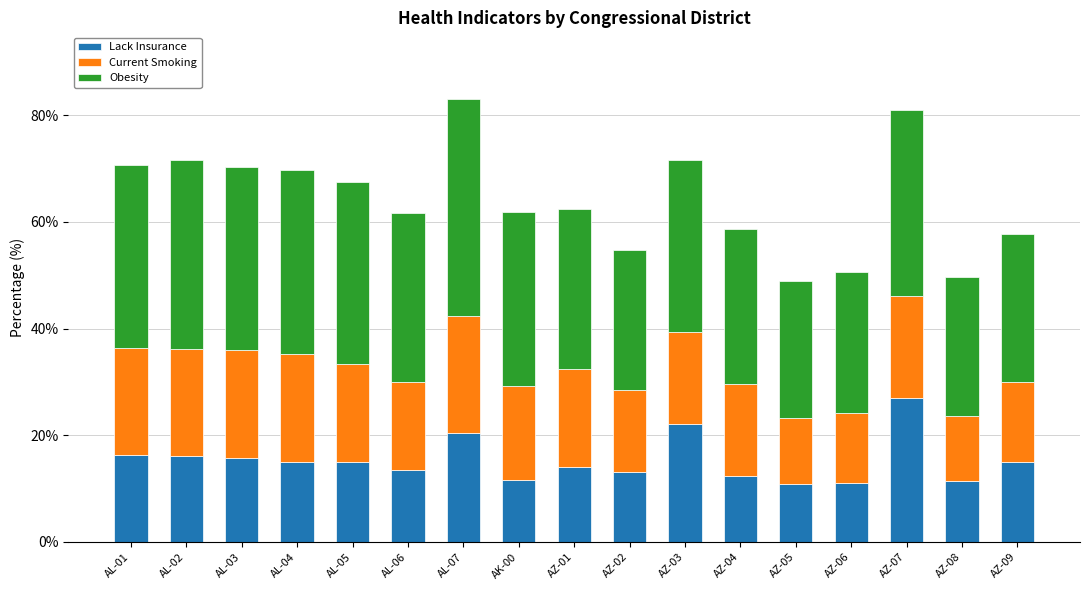

What is the average value of the Lack Insurance series?

15.3